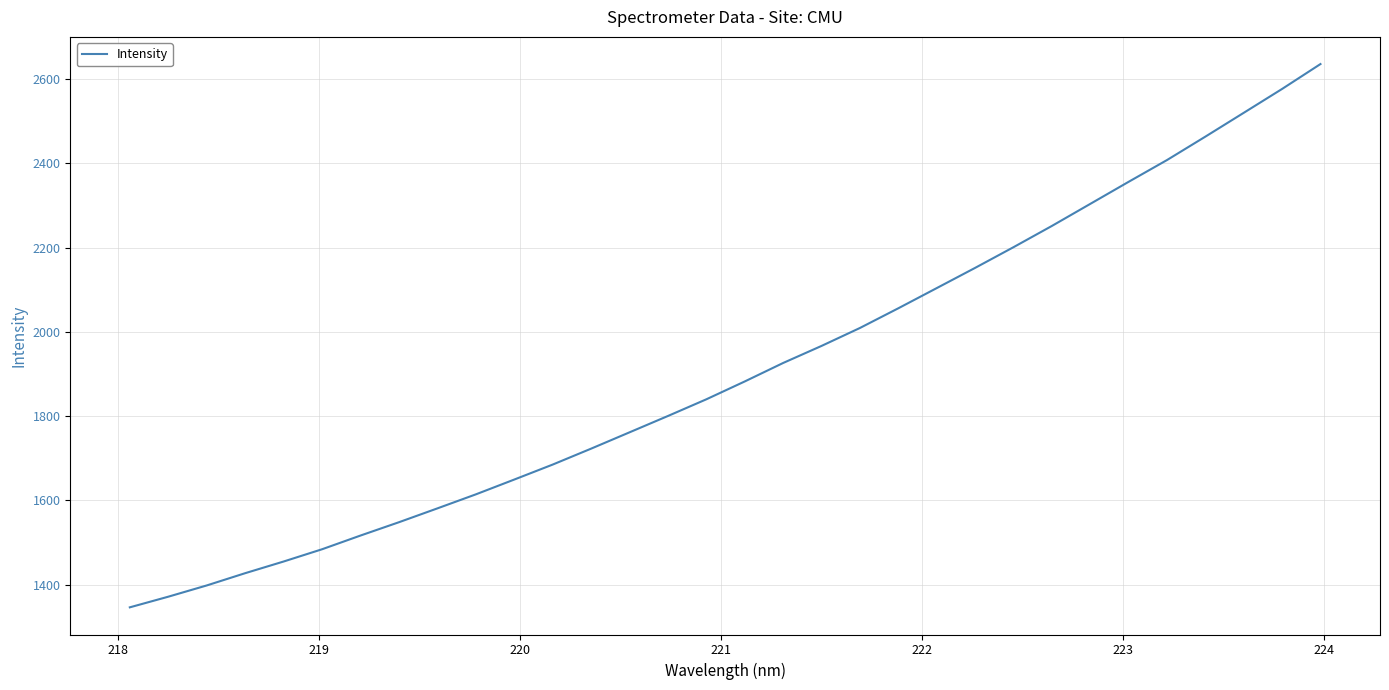

What is the greatest value displayed?

2635.1